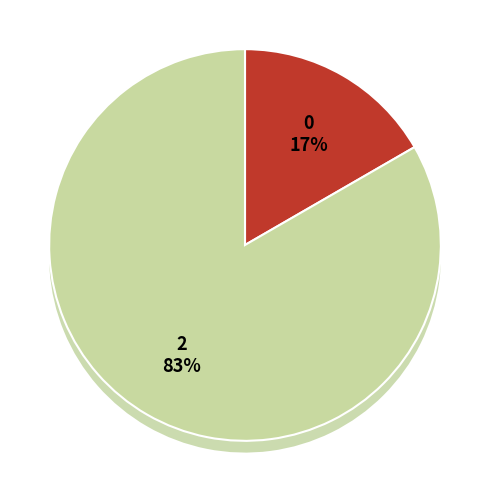

What percentage is the 802906 slice, to the nearest percent?

28%